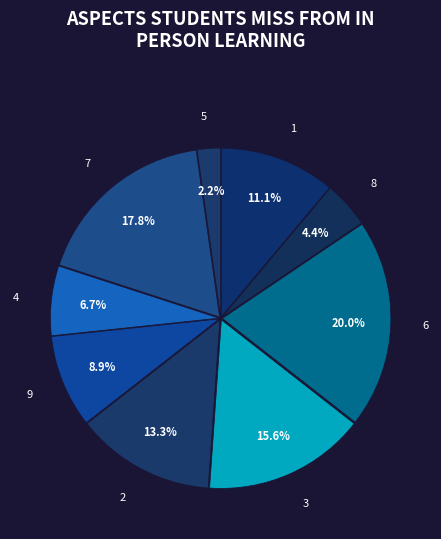

How many slices are in this pie chart?

9